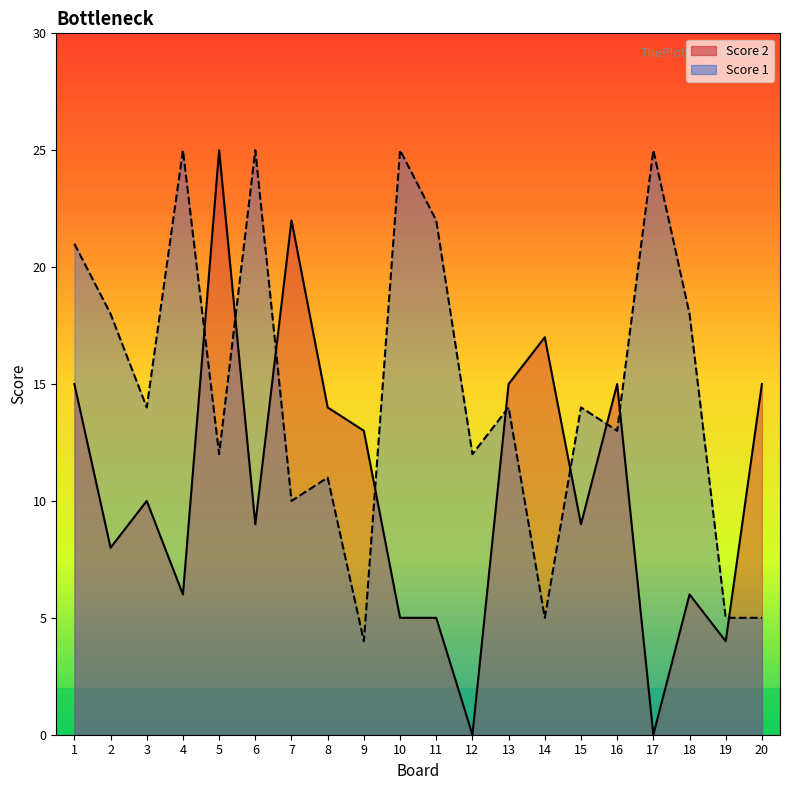

How many positive values does the Score 2 series have?

18